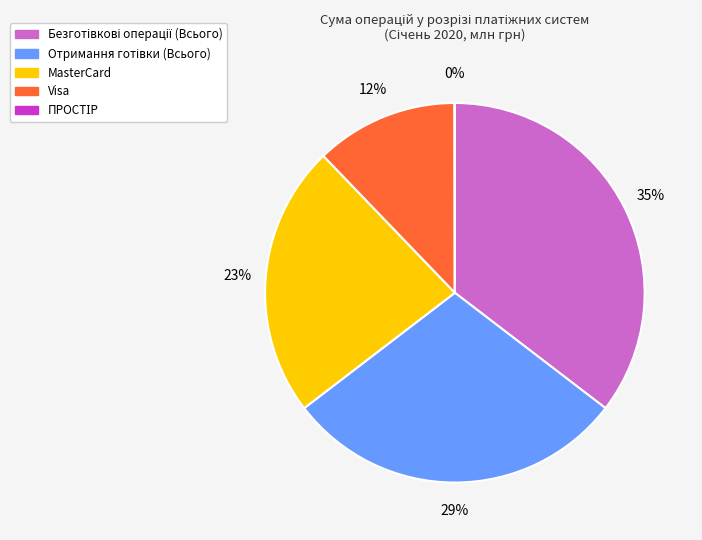

To the nearest percent, what is the average slice percentage?

20%